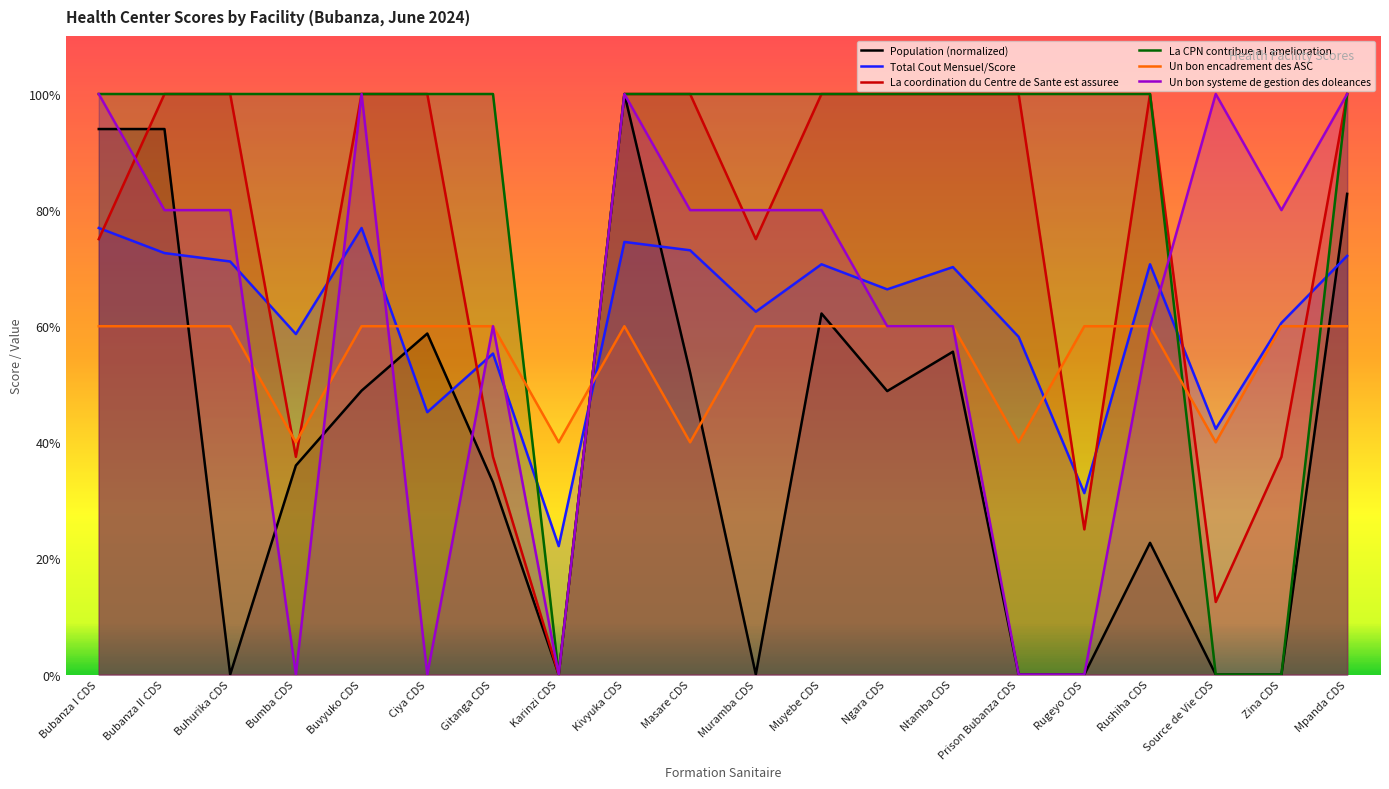

The La CPN contribue a l amelioration series shows 0.0 at Karinzi CDS. True or false?

True